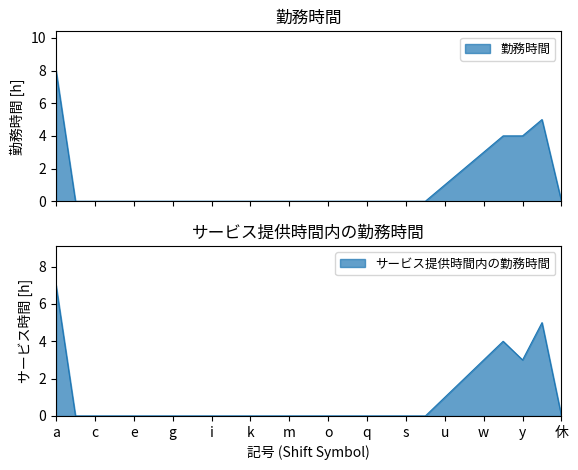

Count the 勤務時間 values in the range 0 to 1.

21